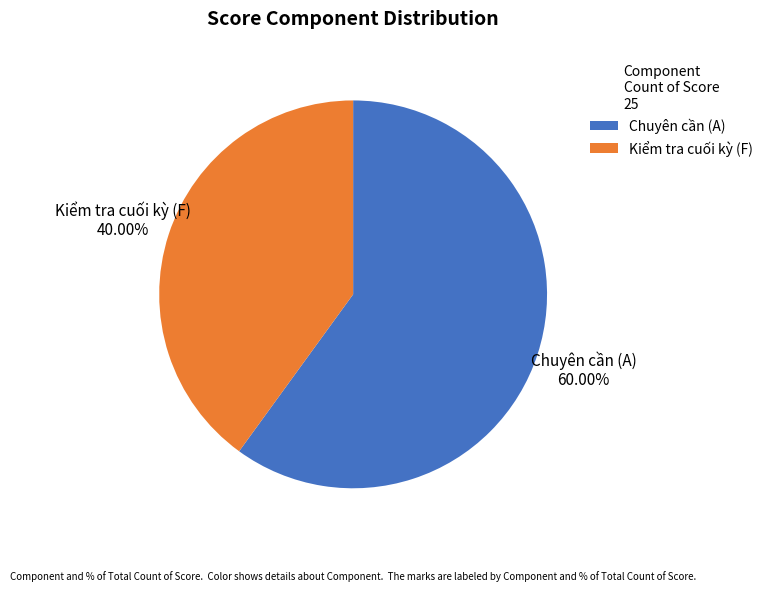

Count the number of slices in the pie.

2